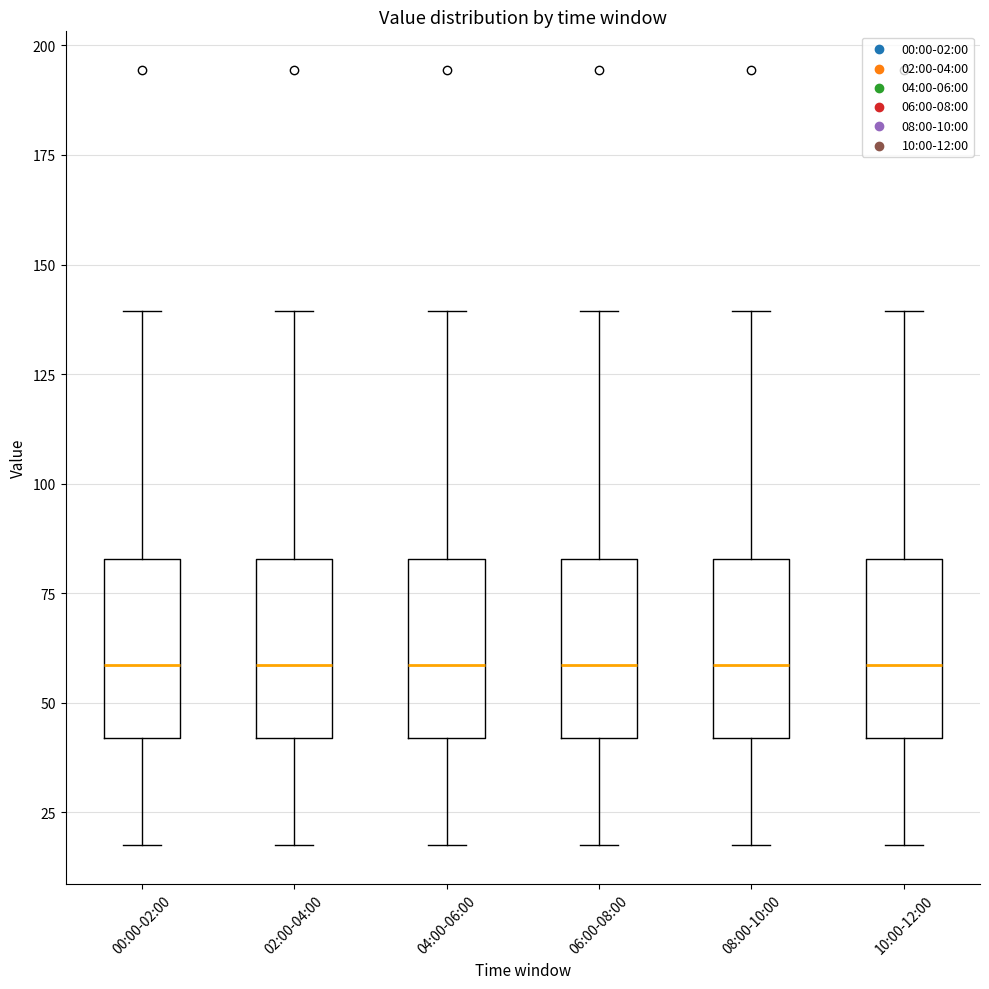

Reading left to right, transcribe this box plot: for each box, give where its median line is, the range the box spans, and where its two whiskers end, as read against the y-axis. The values are not printed on the chart, so give them approximately, as read against the axis.

00:00-02:00: median 60, box 40 to 85, whiskers 15 to 140
02:00-04:00: median 60, box 40 to 85, whiskers 15 to 140
04:00-06:00: median 60, box 40 to 85, whiskers 15 to 140
06:00-08:00: median 60, box 40 to 85, whiskers 15 to 140
08:00-10:00: median 60, box 40 to 85, whiskers 15 to 140
10:00-12:00: median 60, box 40 to 85, whiskers 15 to 140